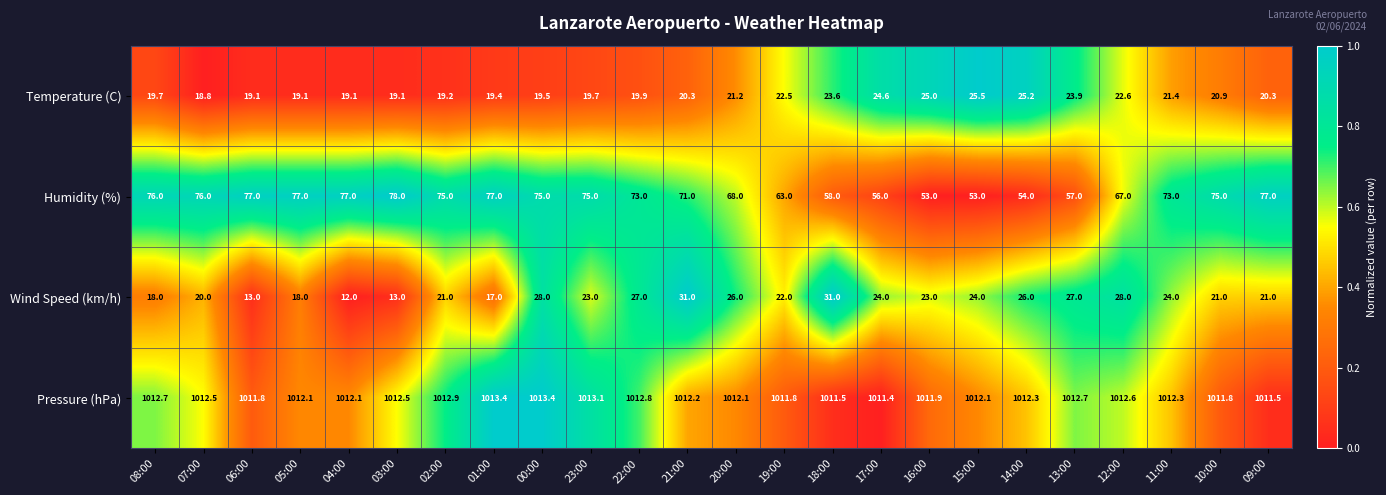

Which series has the widest spread of values?

Humidity (%)